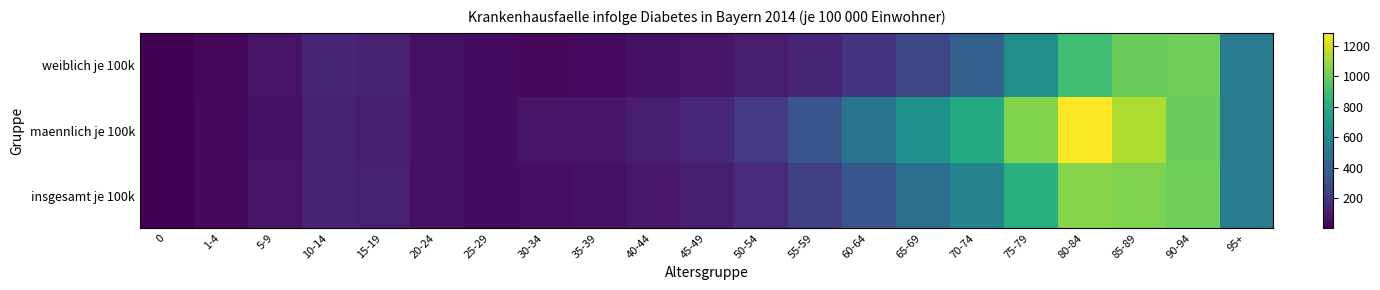

Which series has the largest total across all categories?

maennlich je 100k